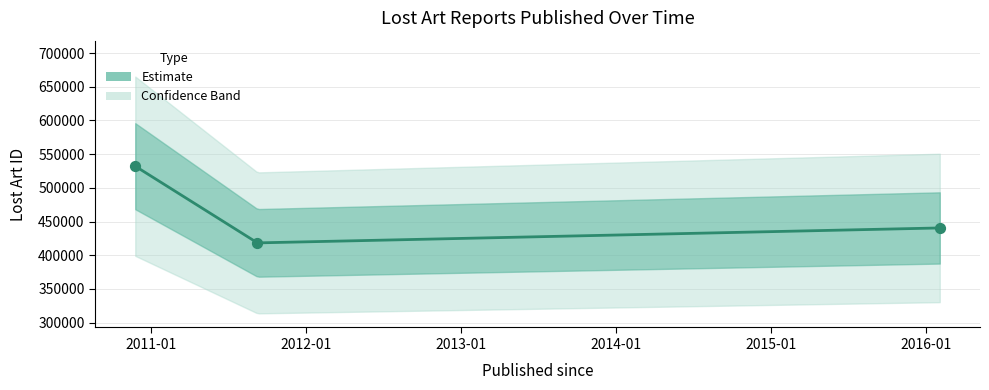

What is the change in value from 2010-11-25 to 2011-09-09?

-113801